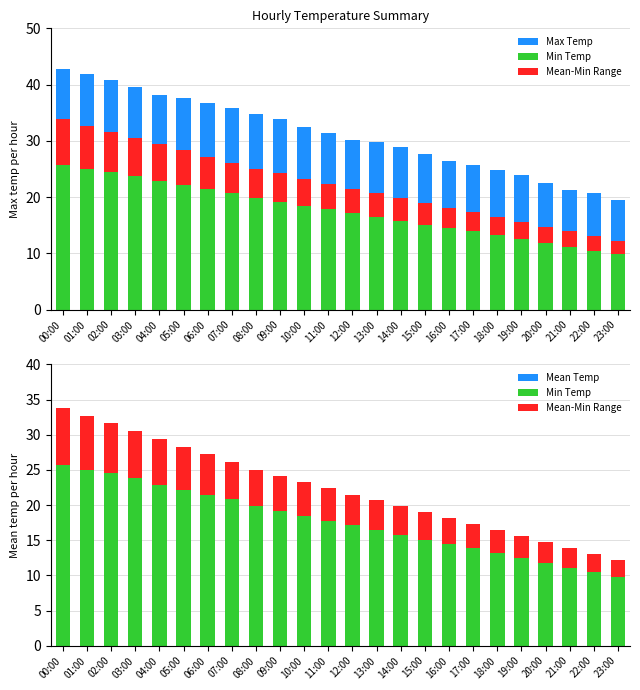

What value does the Mean Temp series have at 20:00?

14.7